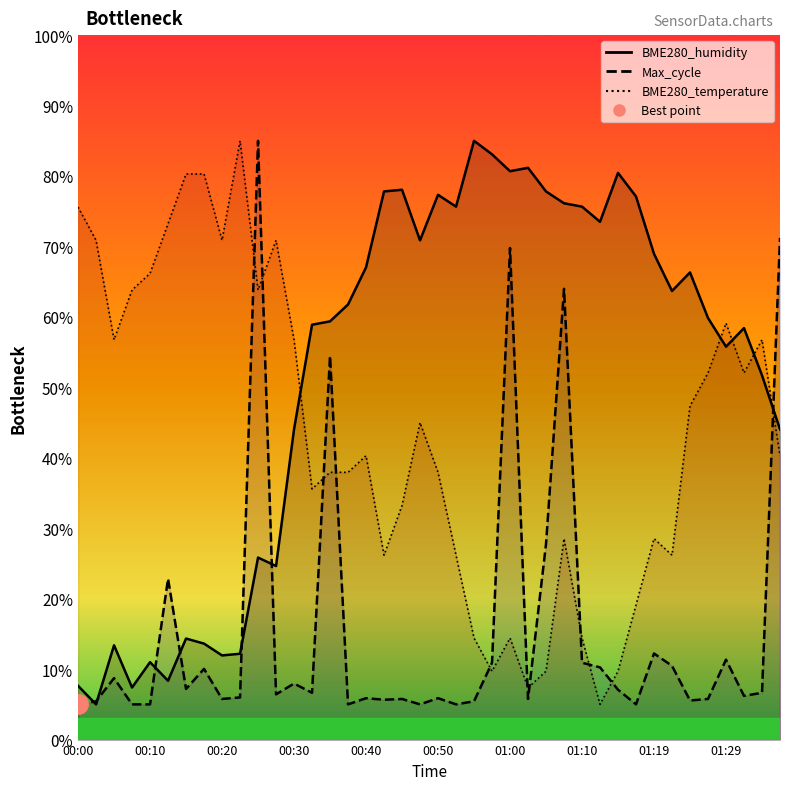

The BME280_humidity series shows 80.4 at 01:15. True or false?

True